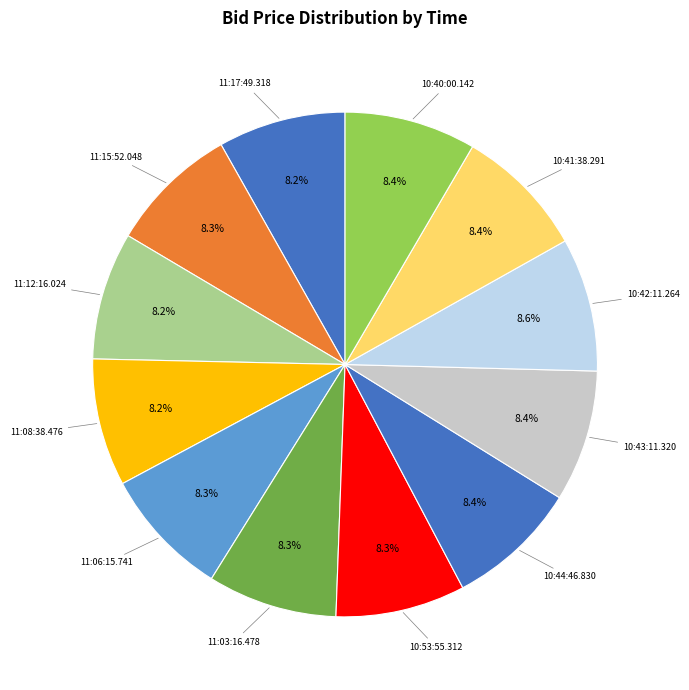

What percentage do 11:17:49.318 and 11:03:16.478 together represent?

16.5%